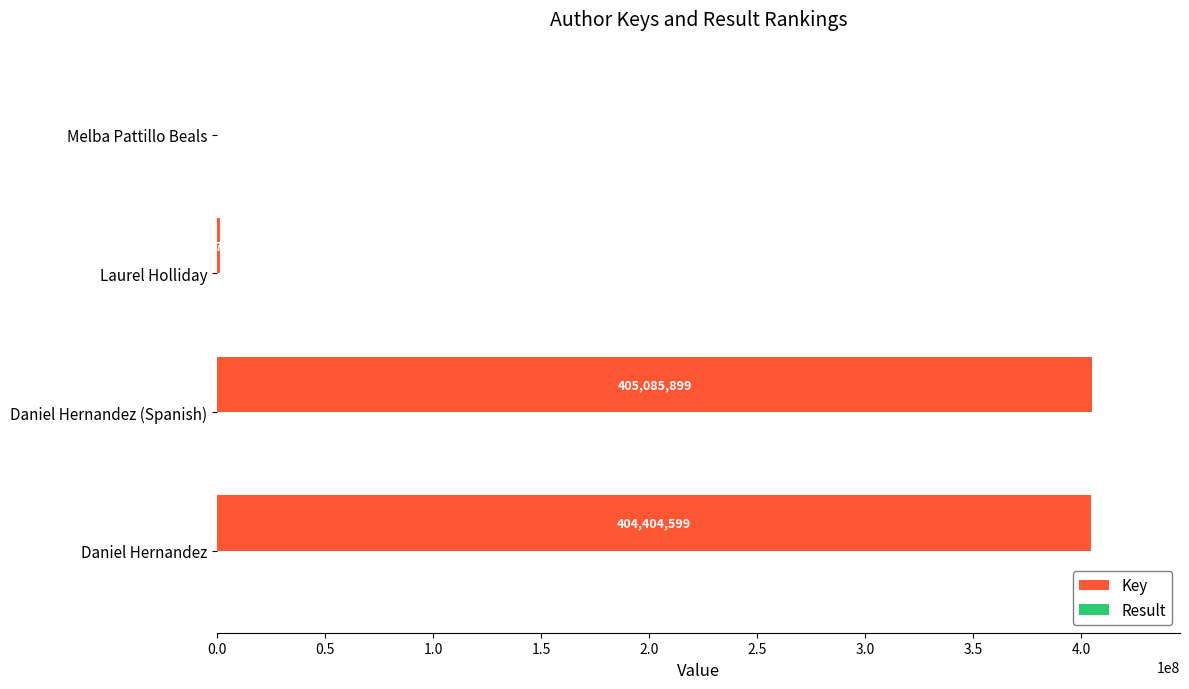

What is the total value across all series at Laurel Holliday?

1577375